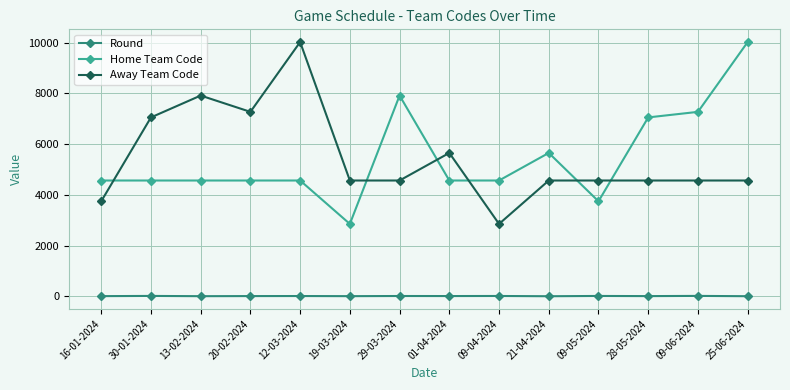

What is the difference between the second highest and second lowest values in the Round series?

11